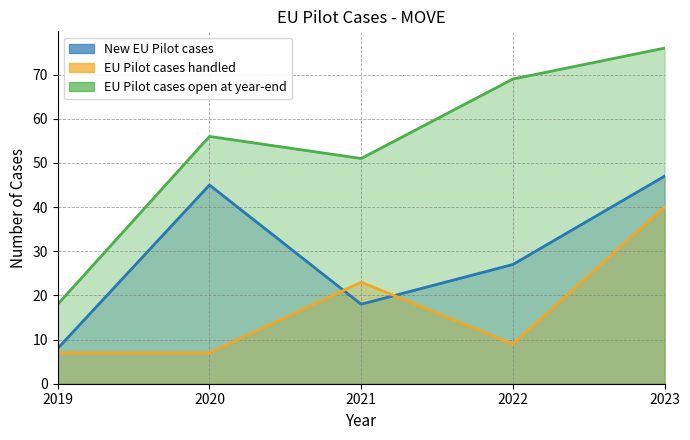

What is the difference between the maximum and minimum values in the New EU Pilot cases series?

39